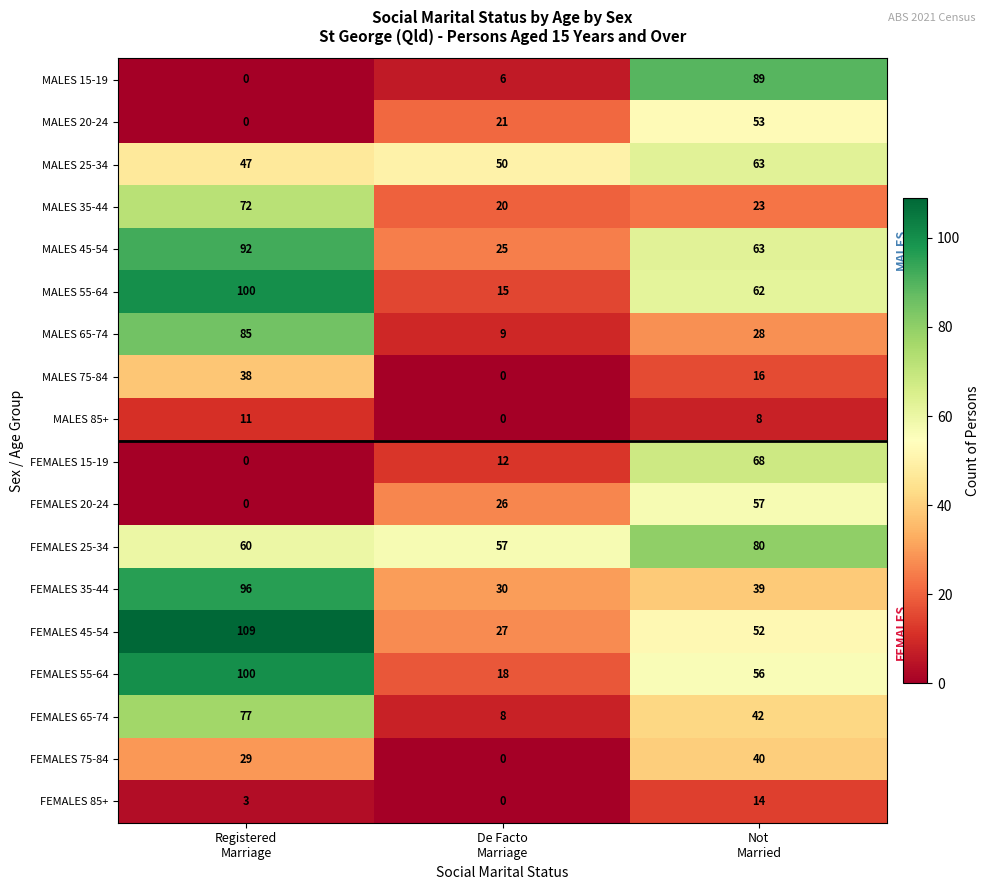

Which series has the largest total across all categories?

FEMALES 25-34